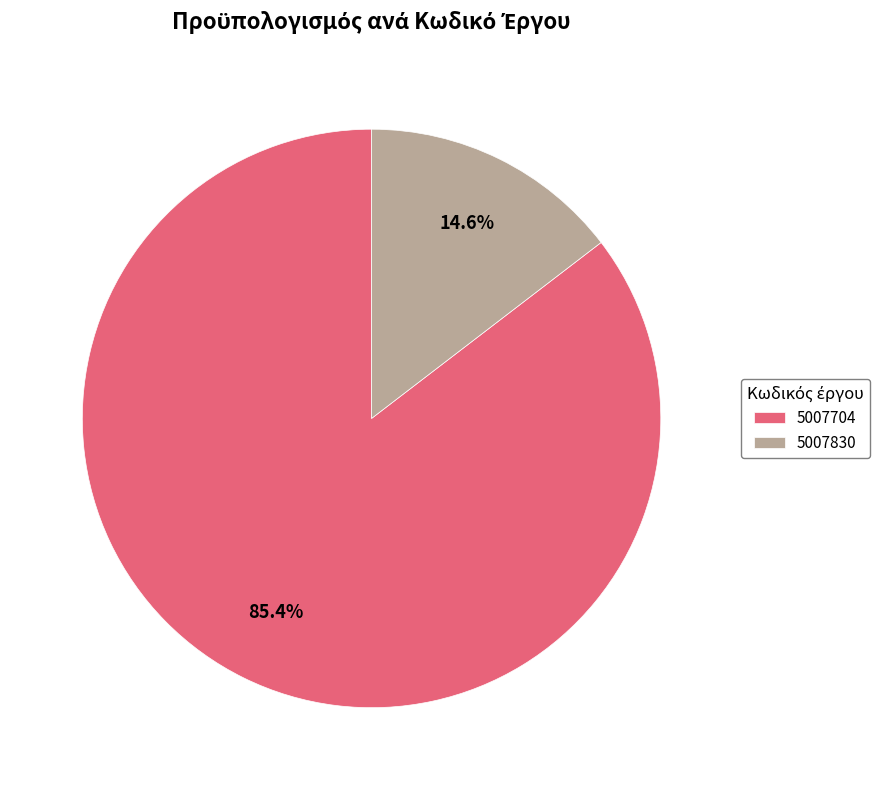

What is the majority slice?

5007704